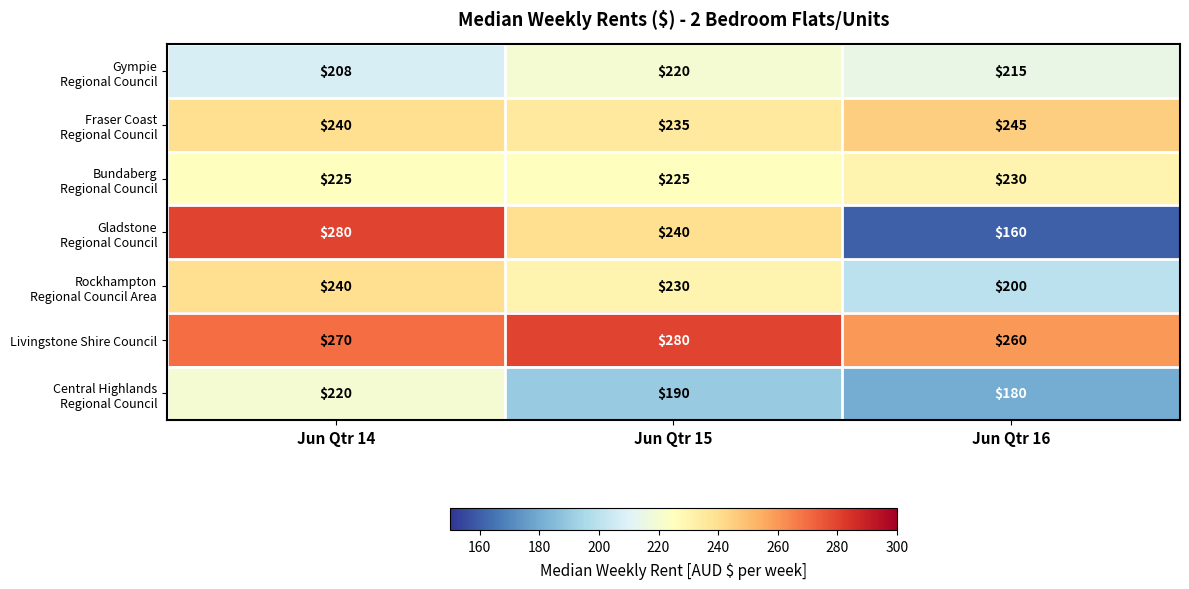

At which category is the sum across all series the highest?

Jun Qtr 14